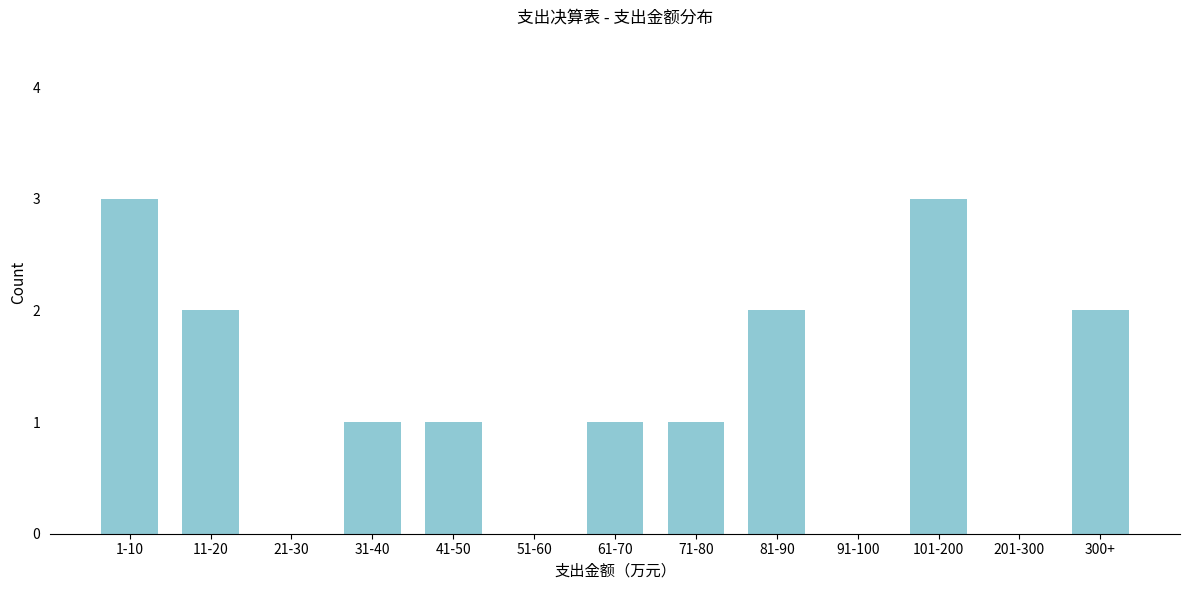

Reading left to right, list all the values displayed in this chart.

1-10=3	11-20=2	21-30=0	31-40=1	41-50=1	51-60=0	61-70=1	71-80=1	81-90=2	91-100=0	101-200=3	201-300=0	300+=2